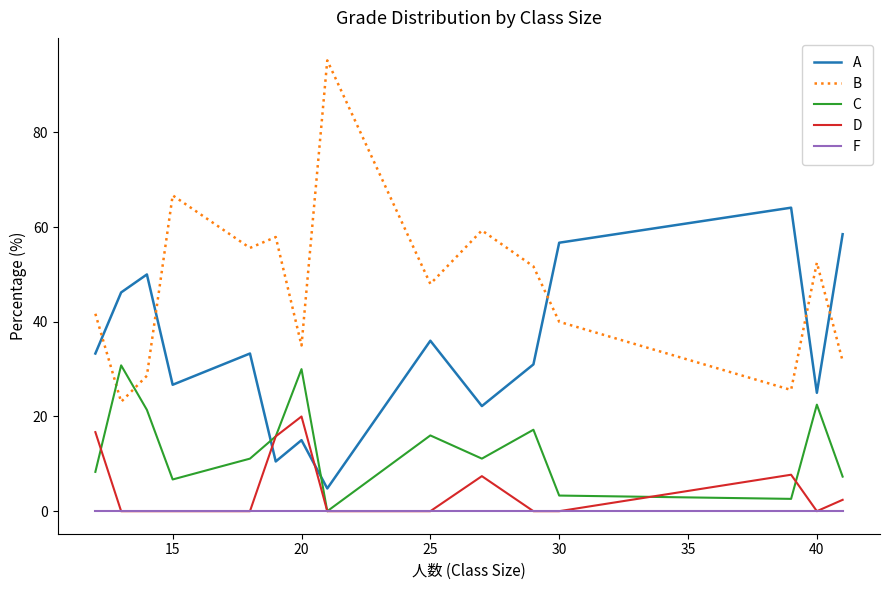

Which series has the largest range (max minus min)?

B